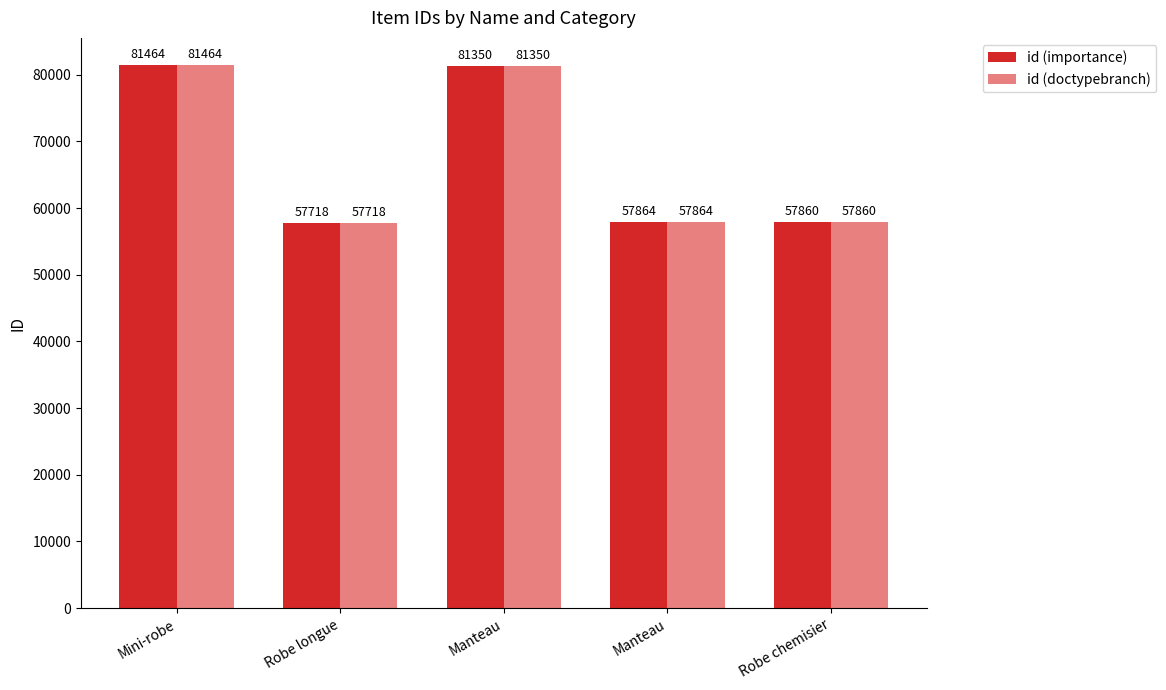

What is the label of the 2nd bar from the left?

Robe longue